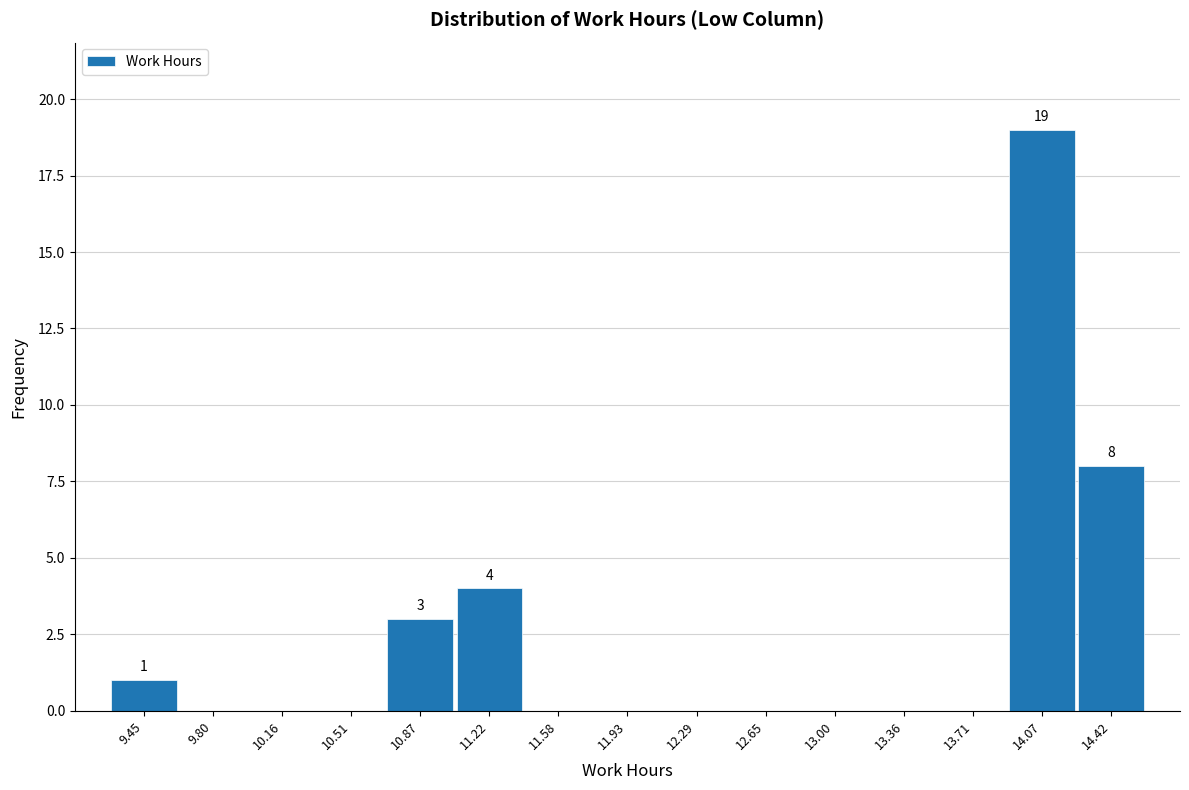

Over which range of the x-axis is the bar tallest?

13.90 to 14.25